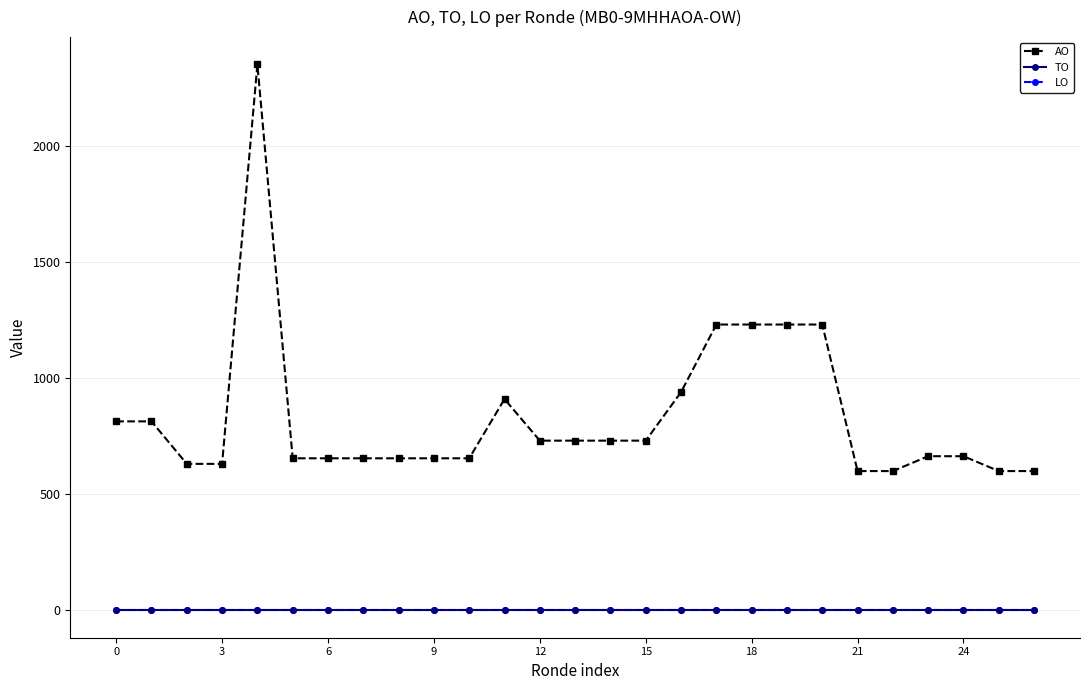

Where is AO nearest to the value 1475?

17